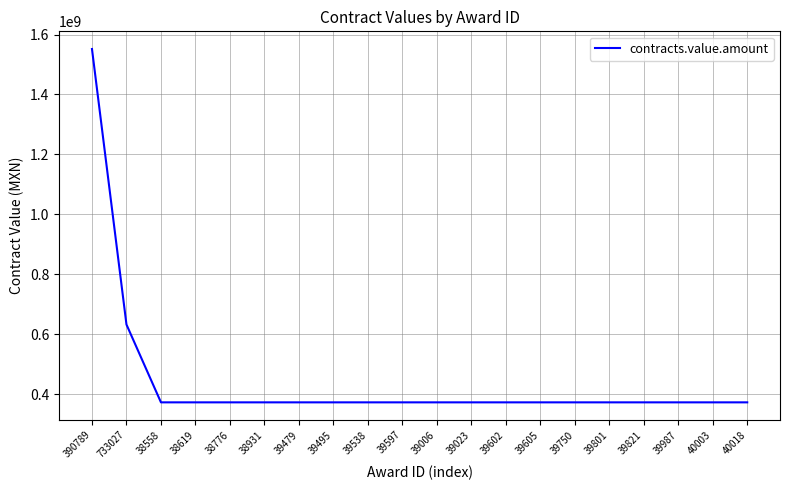

What is the greatest value displayed?

1551724138